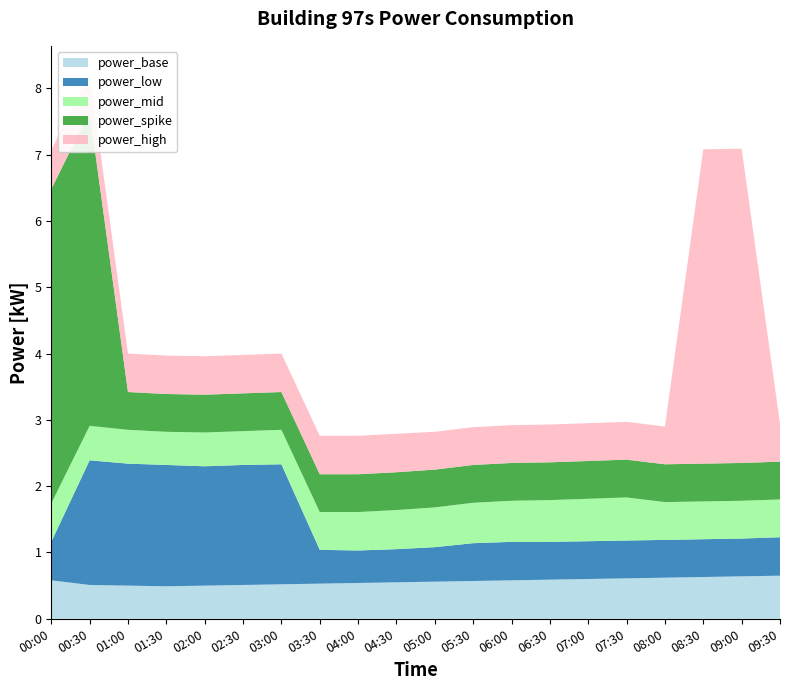

Reading right to left, list all the values displayed in this chart.

power_base: 09:30=0.7	09:00=0.6	08:30=0.6	08:00=0.6	07:30=0.6	07:00=0.6	06:30=0.6	06:00=0.6	05:30=0.6	05:00=0.6	04:30=0.6	04:00=0.5	03:30=0.5	03:00=0.5	02:30=0.5	02:00=0.5	01:30=0.5	01:00=0.5	00:30=0.5	00:00=0.6
power_low: 09:30=0.6	09:00=0.6	08:30=0.6	08:00=0.6	07:30=0.6	07:00=0.6	06:30=0.6	06:00=0.6	05:30=0.6	05:00=0.5	04:30=0.5	04:00=0.5	03:30=0.5	03:00=1.8	02:30=1.8	02:00=1.8	01:30=1.8	01:00=1.8	00:30=1.9	00:00=0.6
power_mid: 09:30=0.6	09:00=0.6	08:30=0.6	08:00=0.6	07:30=0.7	07:00=0.6	06:30=0.6	06:00=0.6	05:30=0.6	05:00=0.6	04:30=0.6	04:00=0.6	03:30=0.6	03:00=0.5	02:30=0.5	02:00=0.5	01:30=0.5	01:00=0.5	00:30=0.5	00:00=0.6
power_spike: 09:30=0.6	09:00=0.6	08:30=0.6	08:00=0.6	07:30=0.6	07:00=0.6	06:30=0.6	06:00=0.6	05:30=0.6	05:00=0.6	04:30=0.6	04:00=0.6	03:30=0.6	03:00=0.6	02:30=0.6	02:00=0.6	01:30=0.6	01:00=0.6	00:30=4.7	00:00=4.7
power_high: 09:30=0.6	09:00=4.7	08:30=4.7	08:00=0.6	07:30=0.6	07:00=0.6	06:30=0.6	06:00=0.6	05:30=0.6	05:00=0.6	04:30=0.6	04:00=0.6	03:30=0.6	03:00=0.6	02:30=0.6	02:00=0.6	01:30=0.6	01:00=0.6	00:30=0.6	00:00=0.6